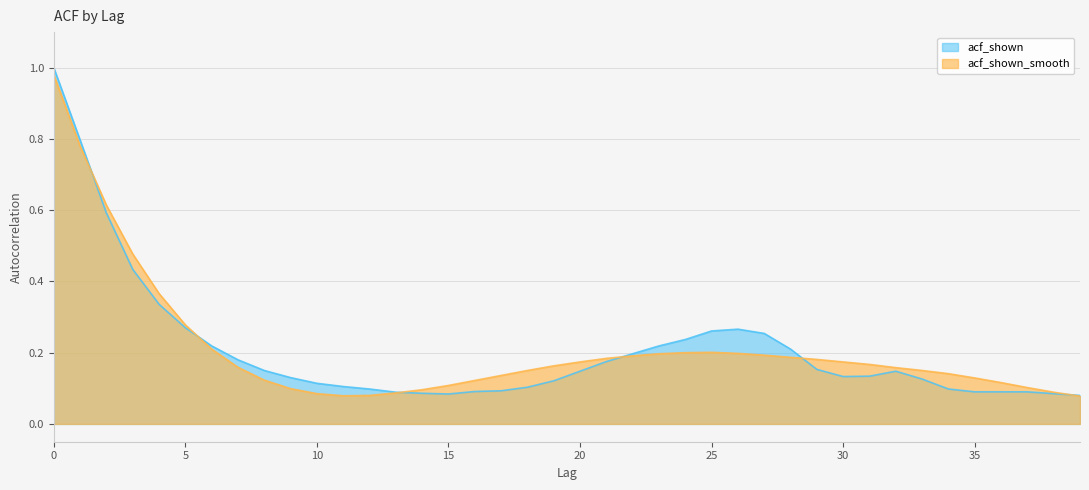

The value of acf_shown_smooth at 4 is 0.1. True or false?

False